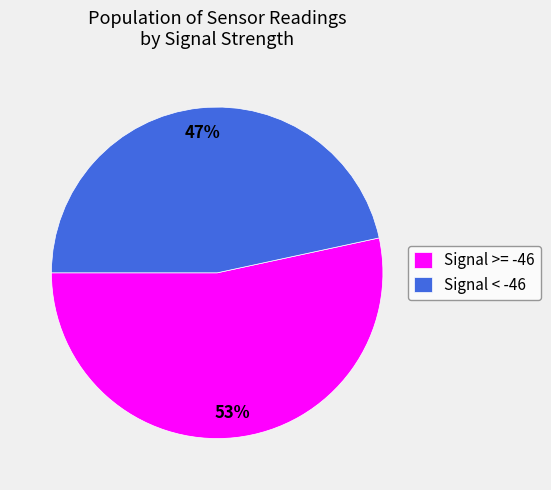

To the nearest percent, what is the combined percentage of Signal >= -46 and Signal < -46?

100%